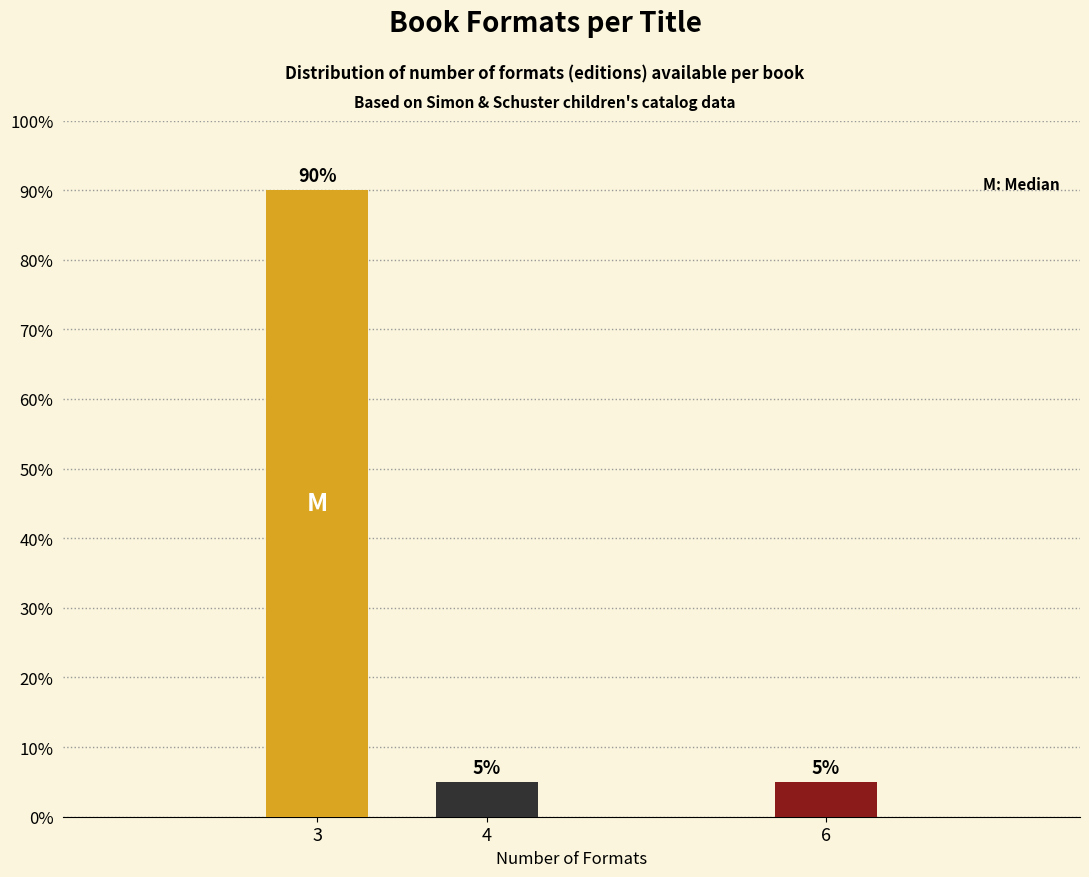

Are the bars horizontal?

No